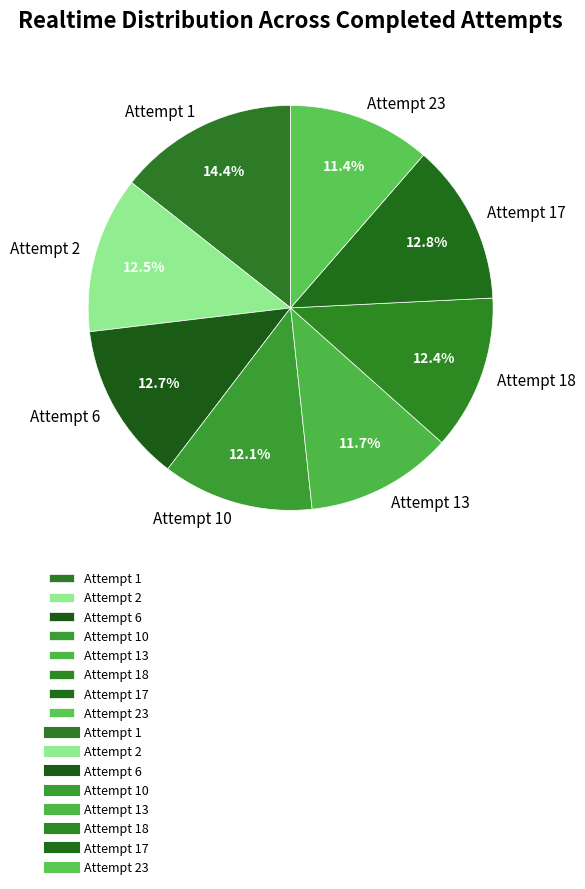

To the nearest percent, what is the average slice percentage?

12%